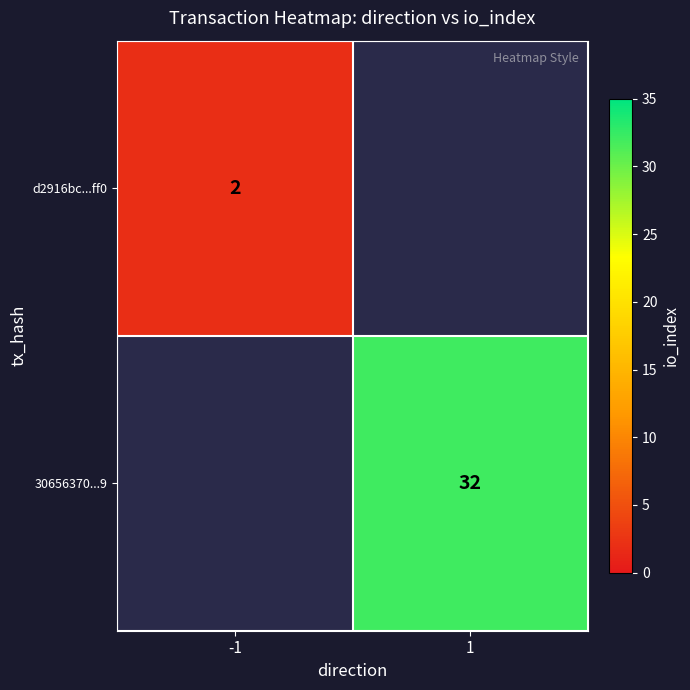

The 30656370...9 series shows 16.1 at 1. True or false?

False